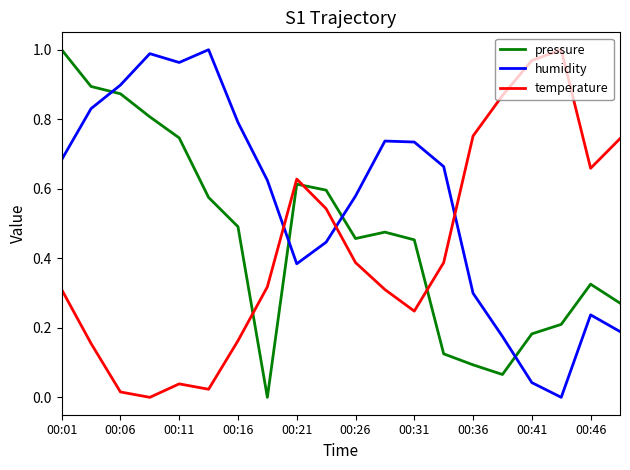

Rank the series by their average value, from lowest to highest.

temperature, pressure, humidity